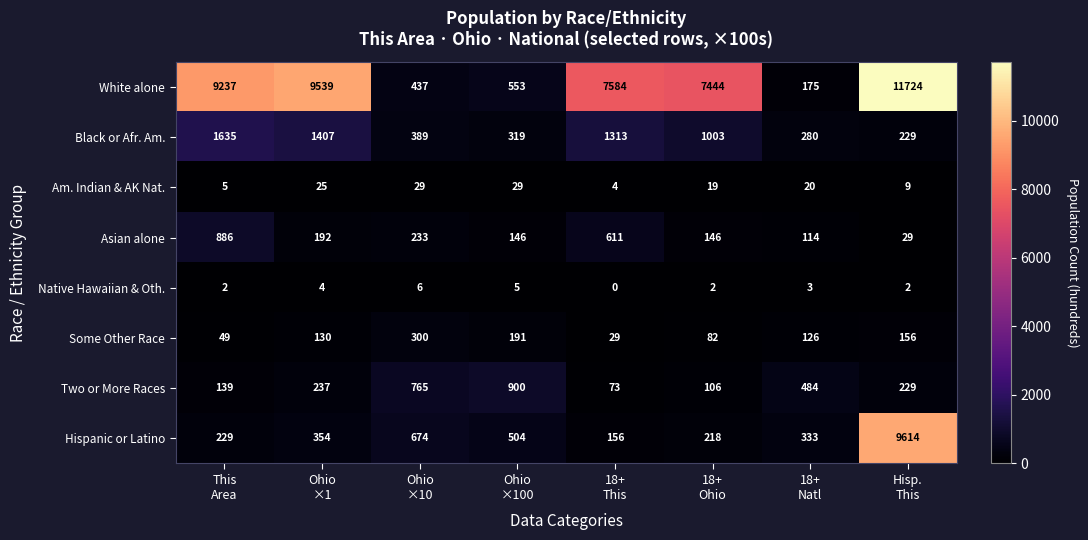

What is the difference between the highest and lowest values at 18+
Natl?

481